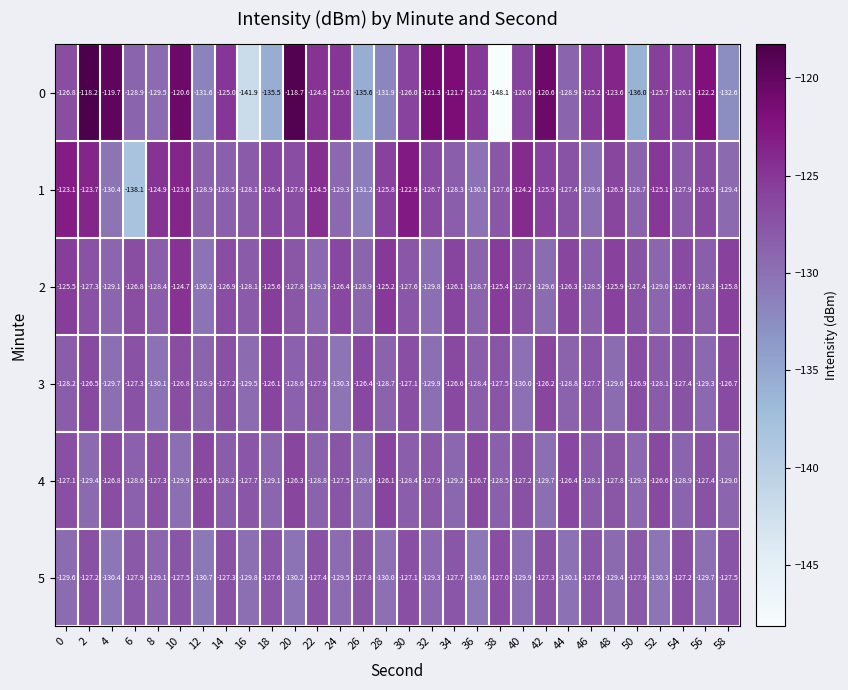

How many distinct data groups are displayed?

6